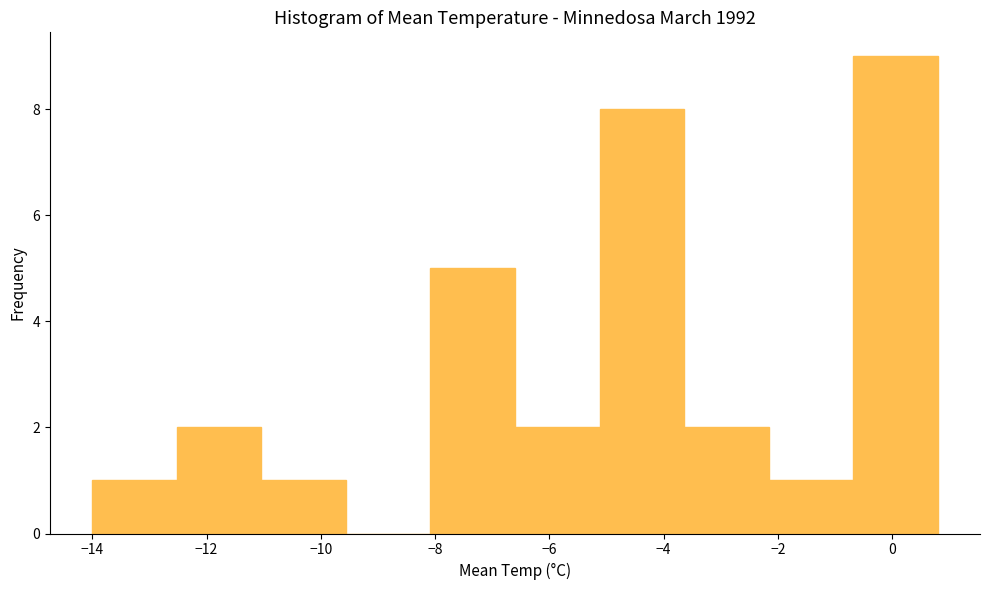

What is the height of the bar covering -11.04 to -9.56 on the x-axis? Neither the bar edges nor the heights are printed on the chart, so give them approximately, as read against the axes.

1